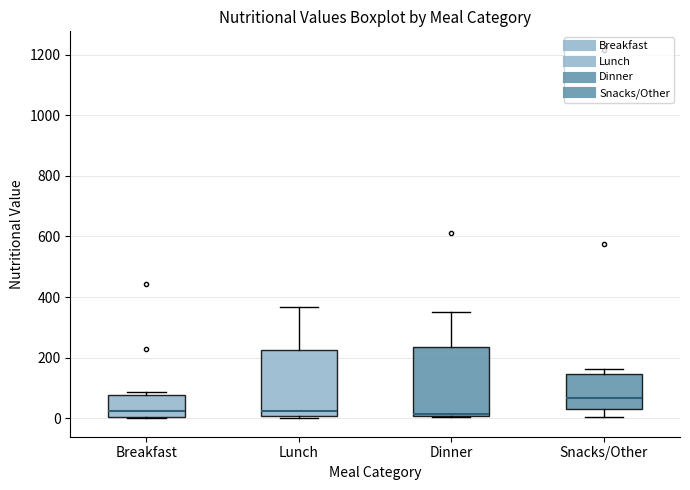

Reading left to right, read every box against the y-axis: the position of its median line, the range the box covers, and the ends of its whiskers. The values are not printed on the chart, so give them approximately, as read against the axis.

Breakfast: median 20, box 0 to 80, whiskers 0 to 80 (just above the box's upper edge)
Lunch: median 20, box 0 to 220, whiskers 0 (just below the box's lower edge) to 360
Dinner: median 20, box 0 to 240, whiskers 0 to 360
Snacks/Other: median 60, box 20 to 140, whiskers 0 to 160